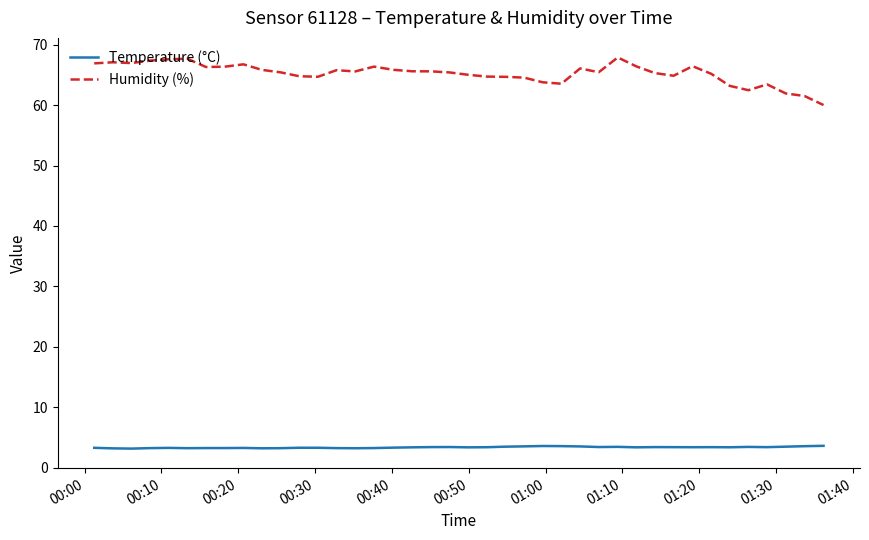

Which series has the largest total across all categories?

Humidity (%)